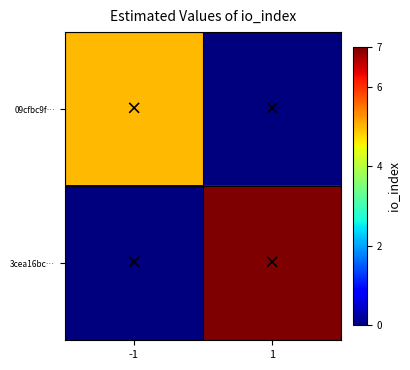

Which series has the largest total across all categories?

3cea16bc…